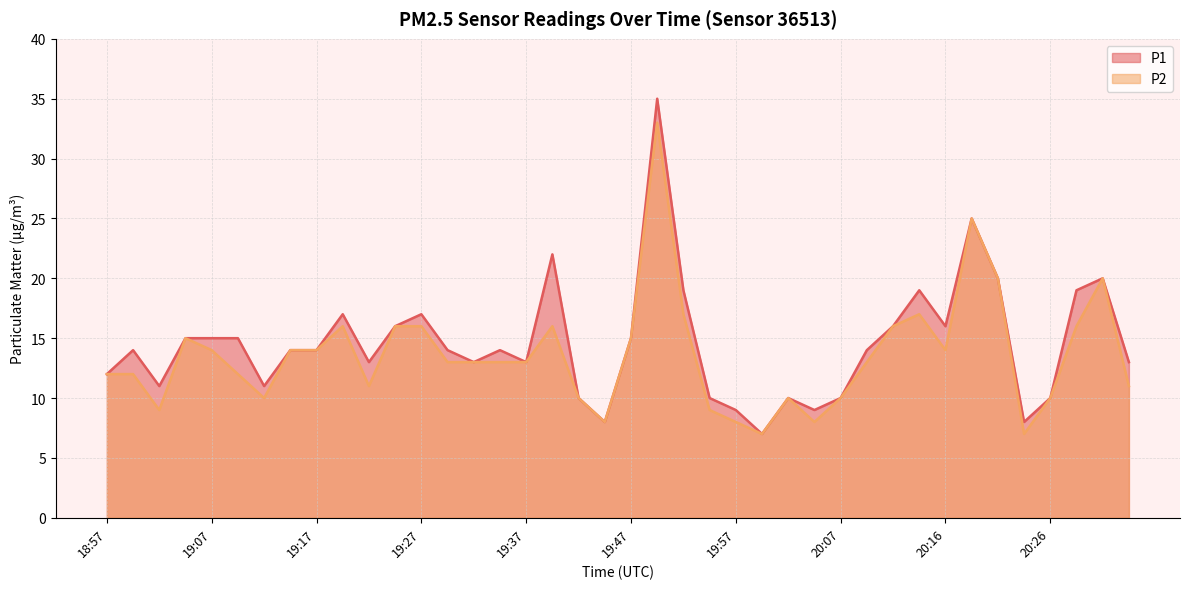

Rank the series by their maximum value, from lowest to highest.

P2, P1